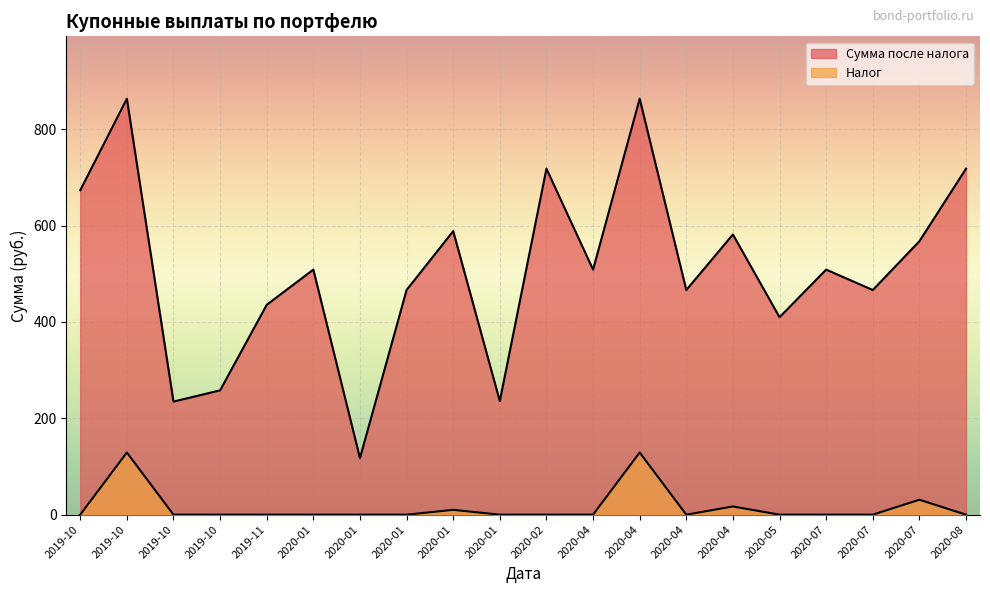

At which category is the sum across all series the highest?

2019-10